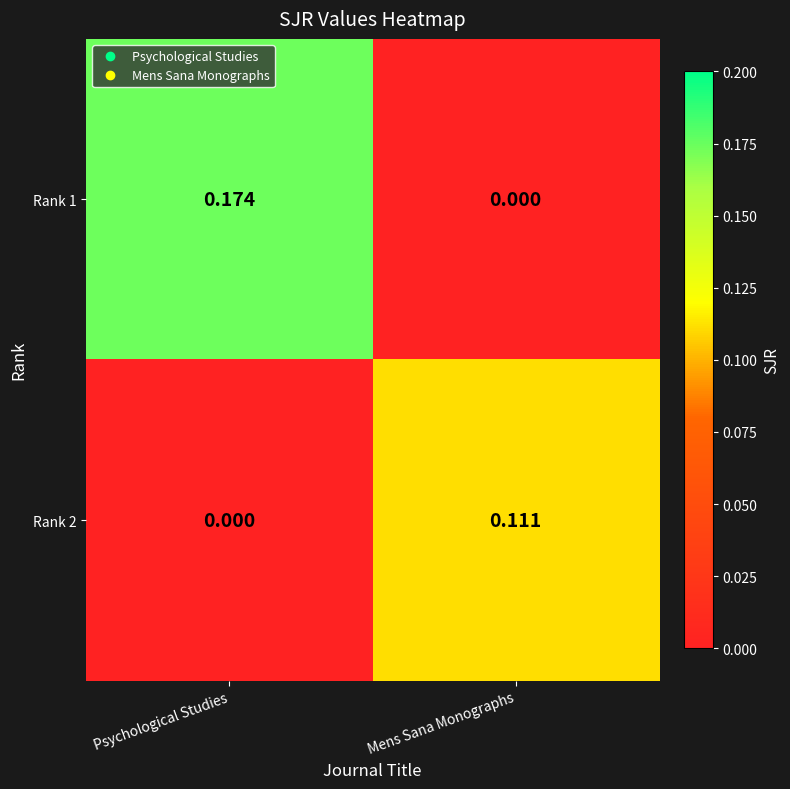

Rank the categories by Rank 2 value from highest to lowest.

Mens Sana Monographs, Psychological Studies